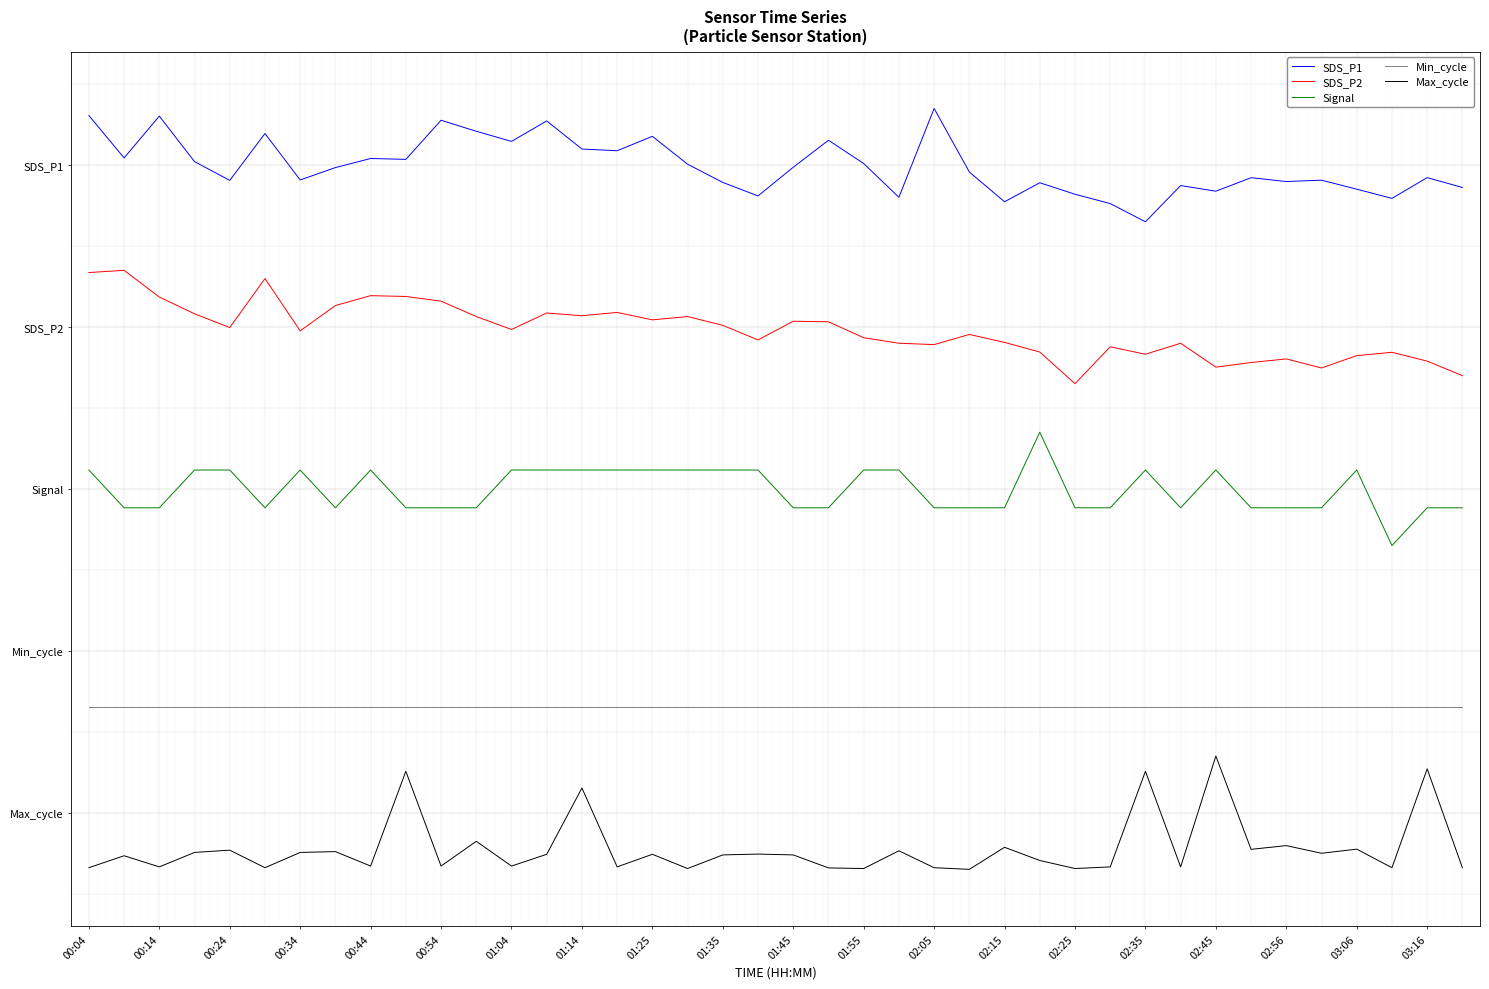

Does the chart have visible grid lines?

No